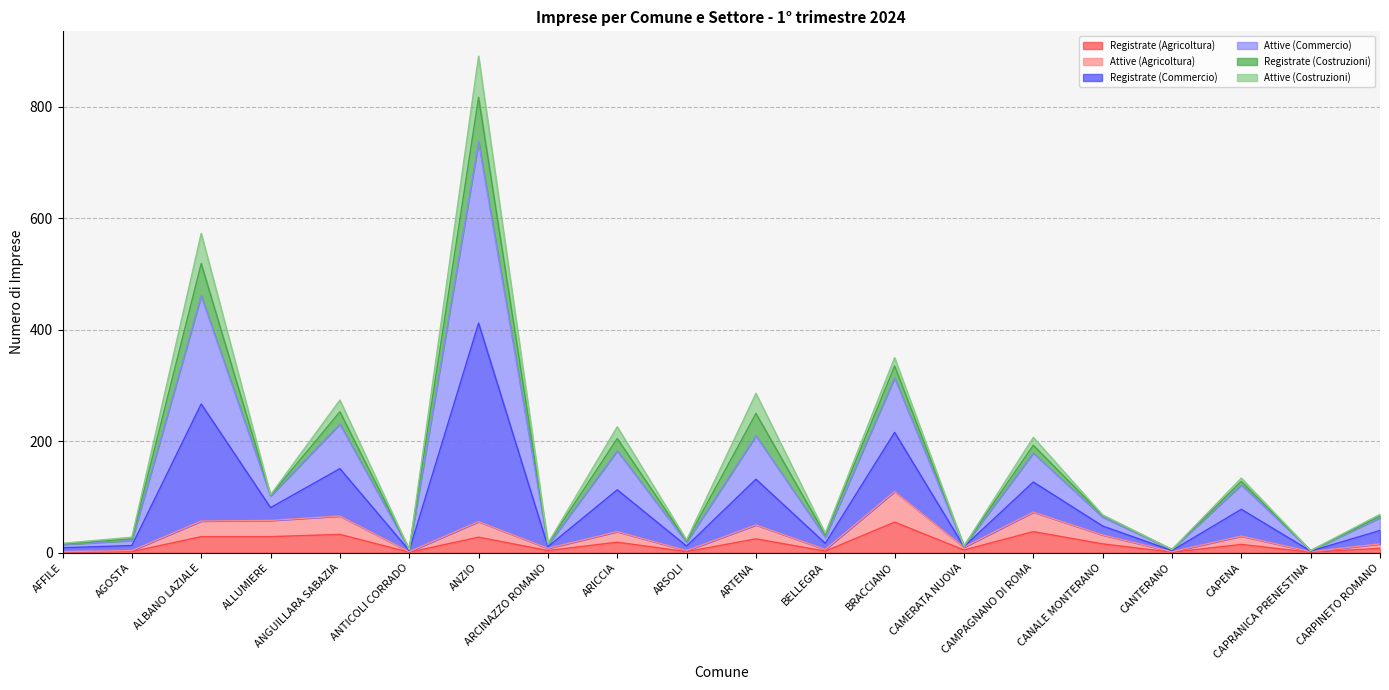

What is the label of the 20th point from the right?

AFFILE